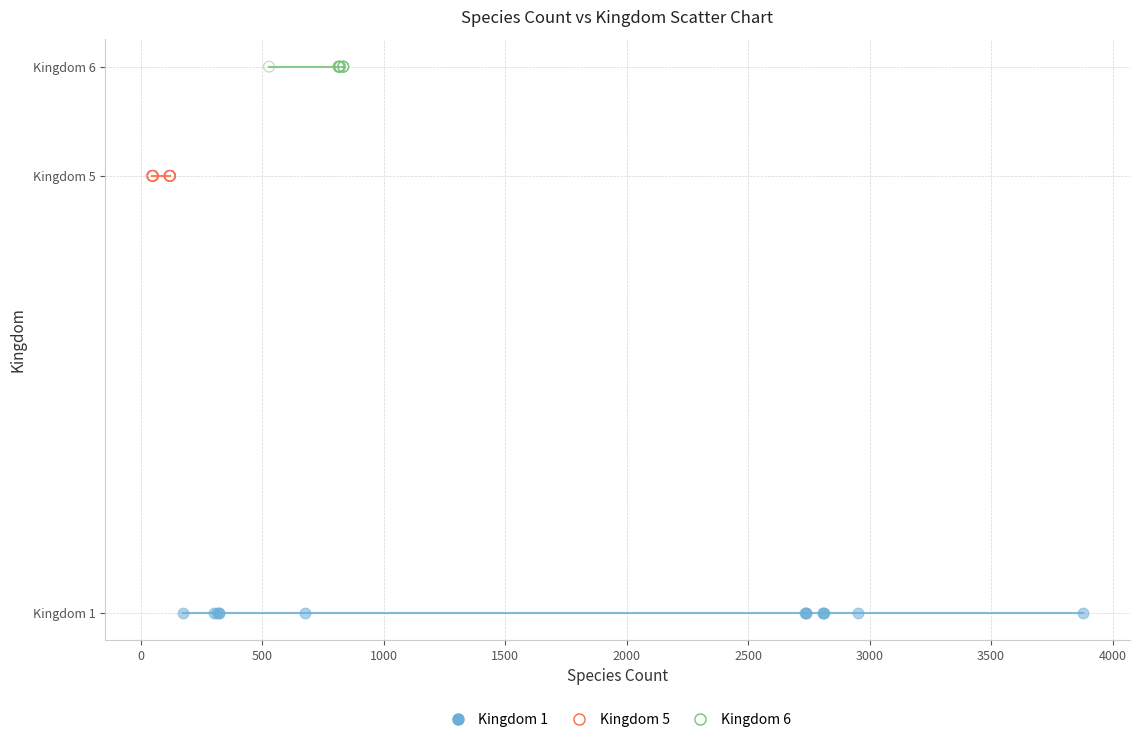

What are all the series names shown in the legend?

Kingdom 1, Kingdom 5, Kingdom 6